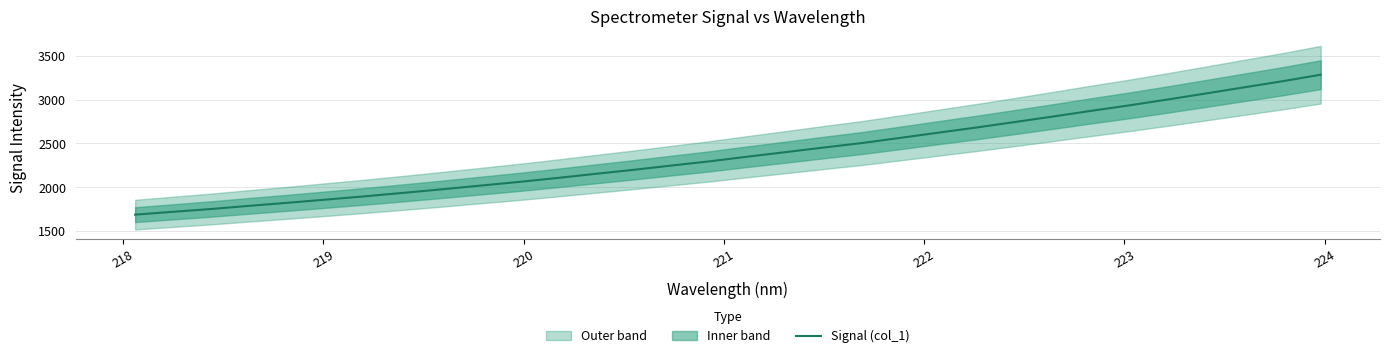

What is the minimum value for Signal (col_1)?

1688.9